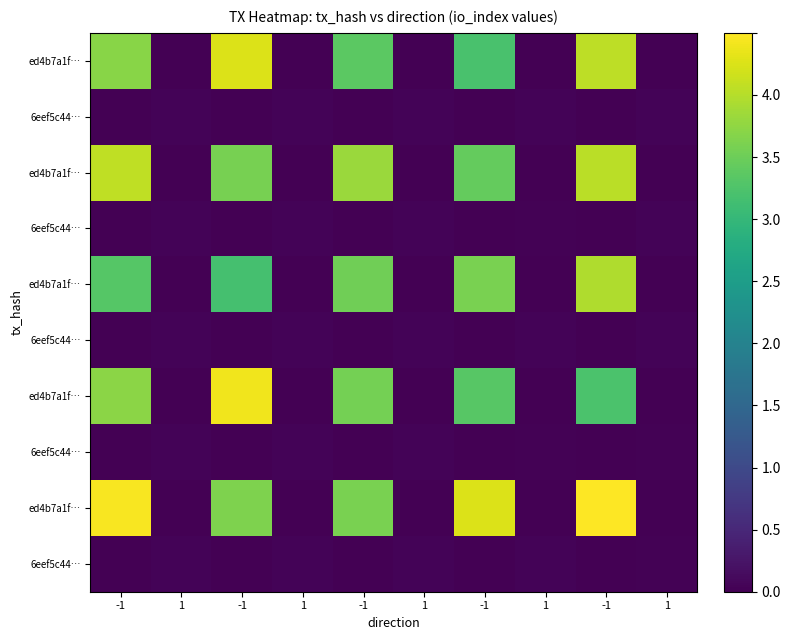

How many distinct data groups are displayed?

10